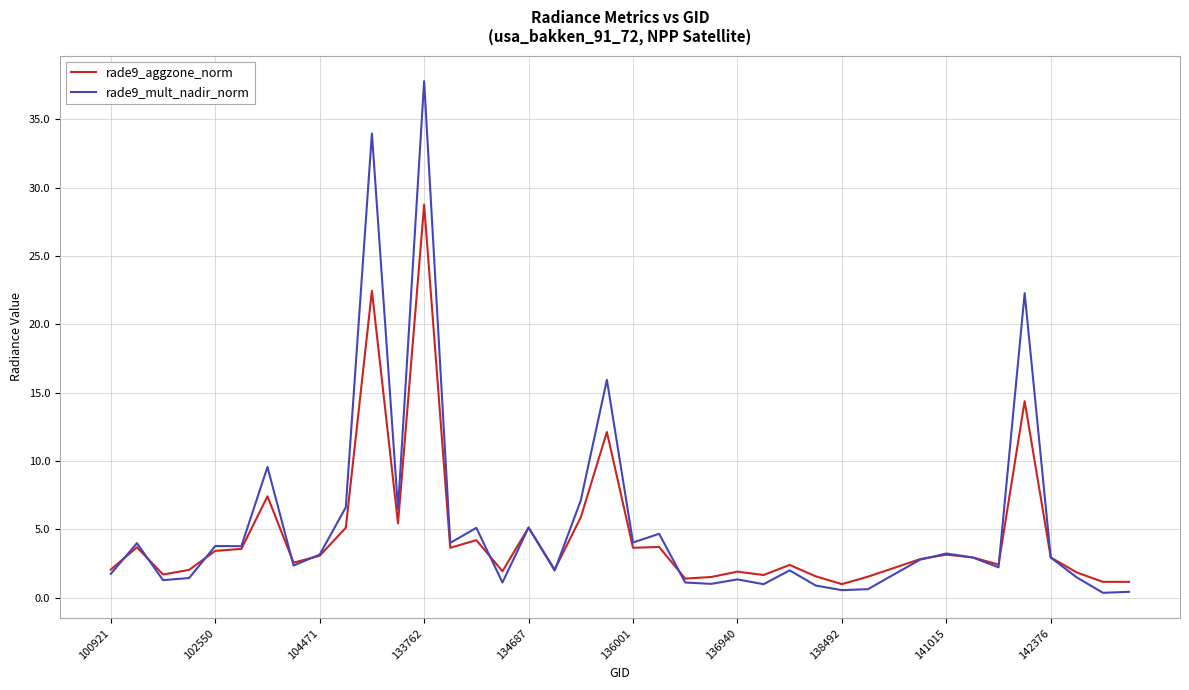

Which series has the largest range (max minus min)?

rade9_mult_nadir_norm